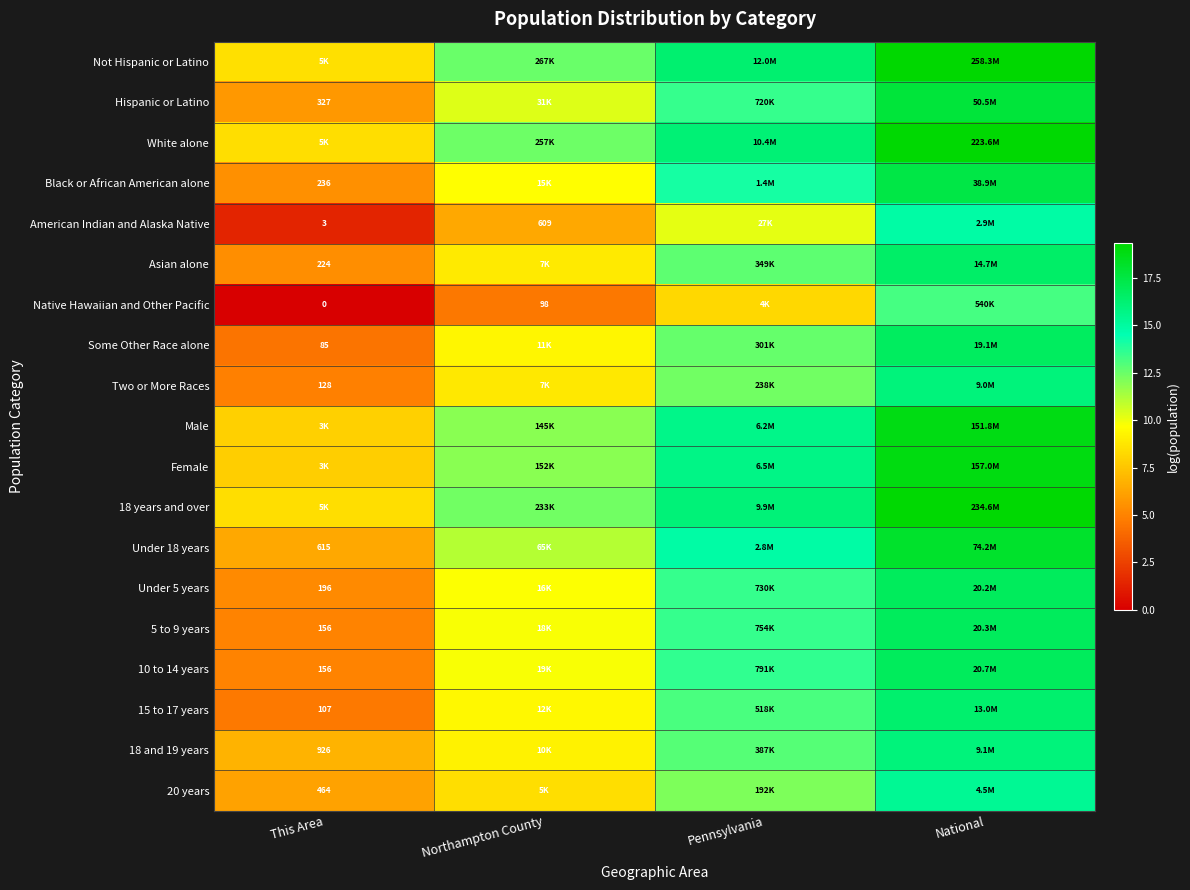

What is the difference between the maximum and minimum values in the 18 years and over series?

10.8